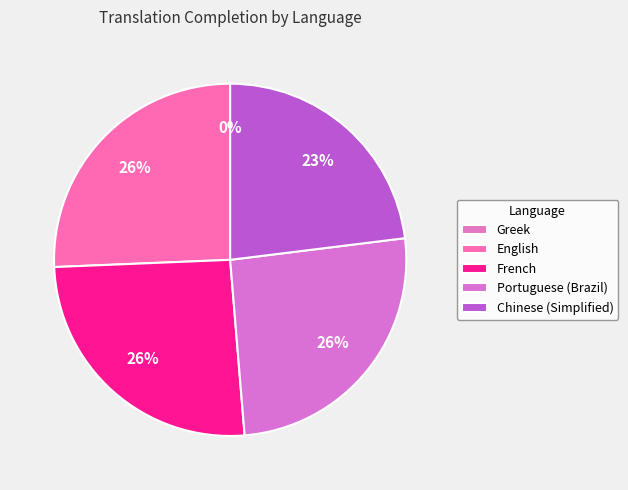

Count the number of slices in the pie.

5